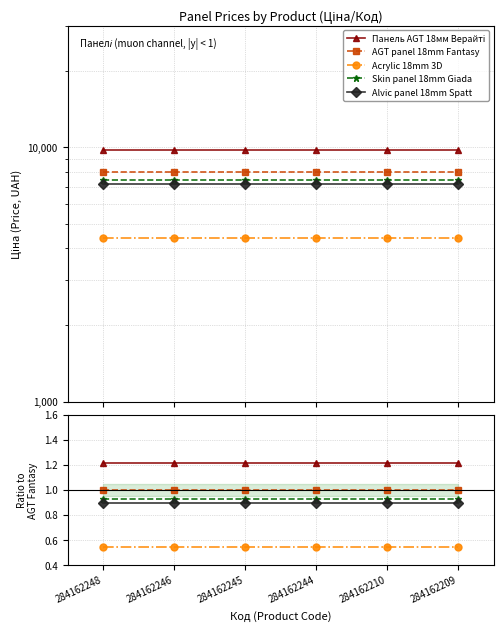

Which series changed the most between 284162210 and 284162209?

Панель AGT 18мм Верайті